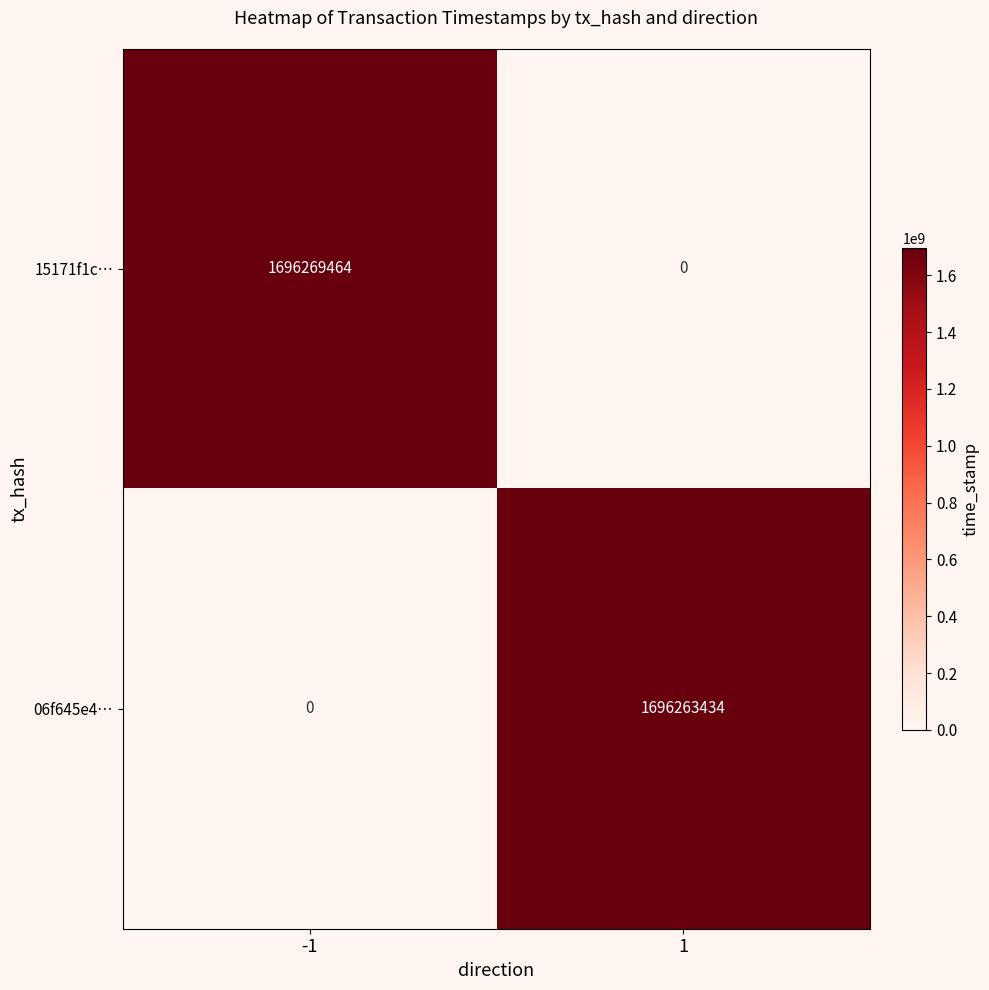

What is the smallest value displayed?

1696263434.0